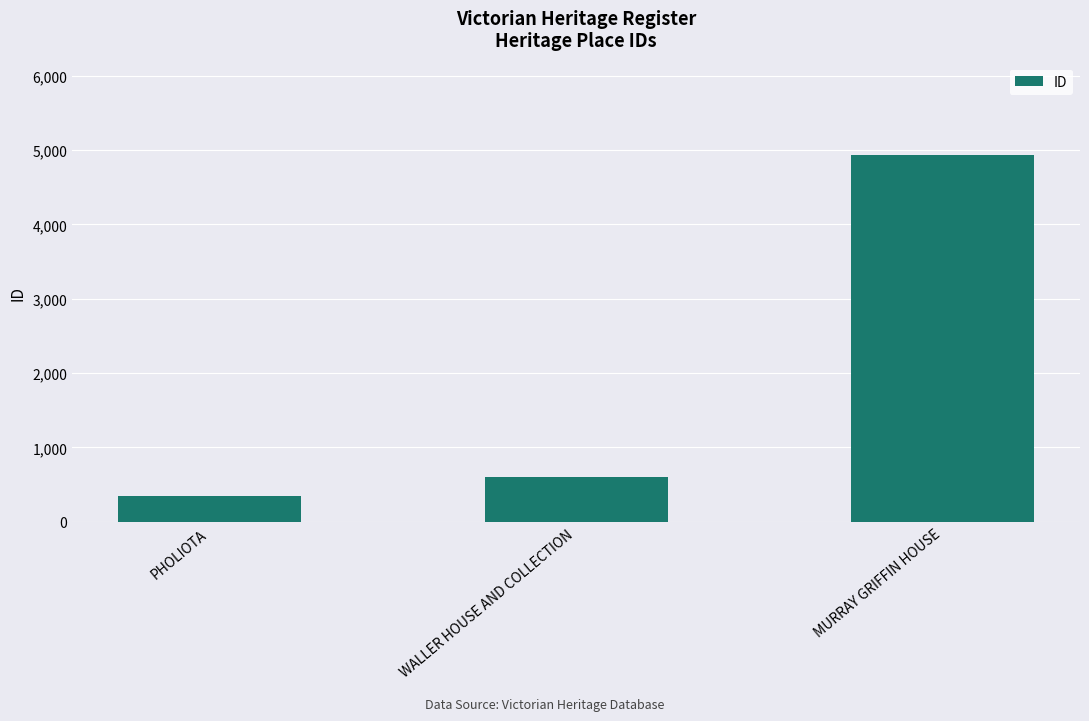

What is the change in value from PHOLIOTA to MURRAY GRIFFIN HOUSE?

+4592